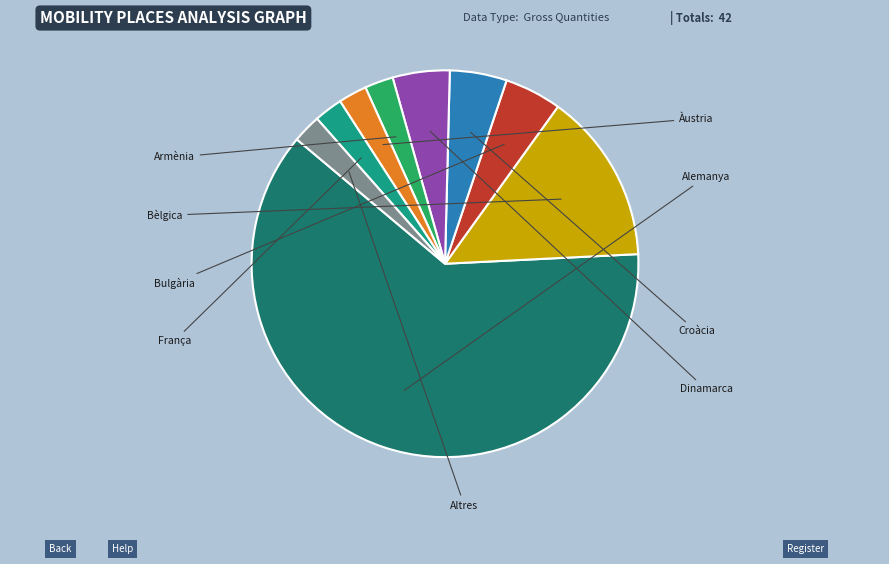

Is there any slice that represents more than half of the pie?

Yes